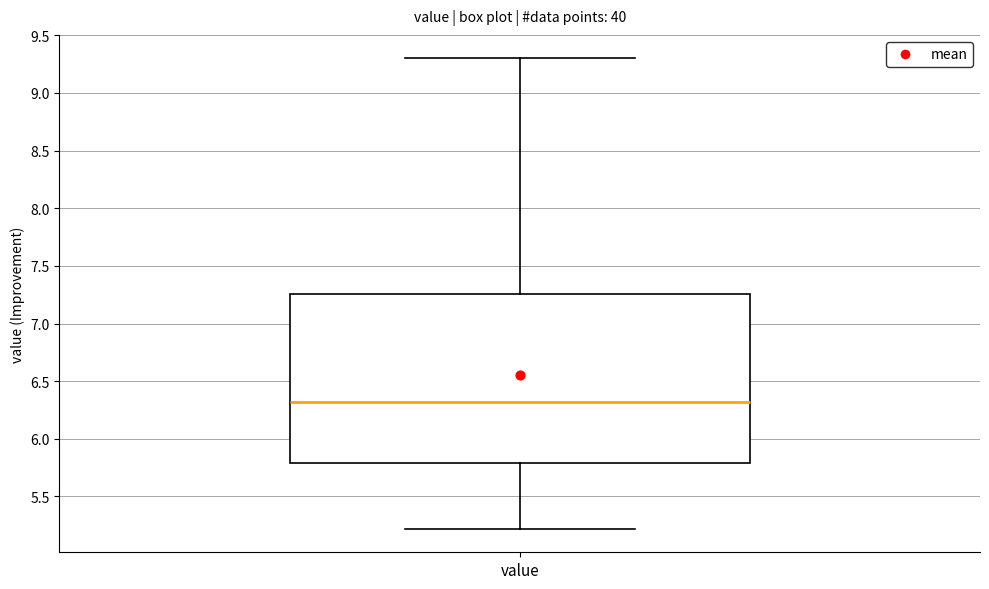

Transcribe this box plot: give where the median line is, the range the box spans, and where the two whiskers end, as read against the y-axis. The values are not printed on the chart, so give them approximately, as read against the axis.

median 6.30, box 5.80 to 7.25, whiskers 5.20 to 9.30